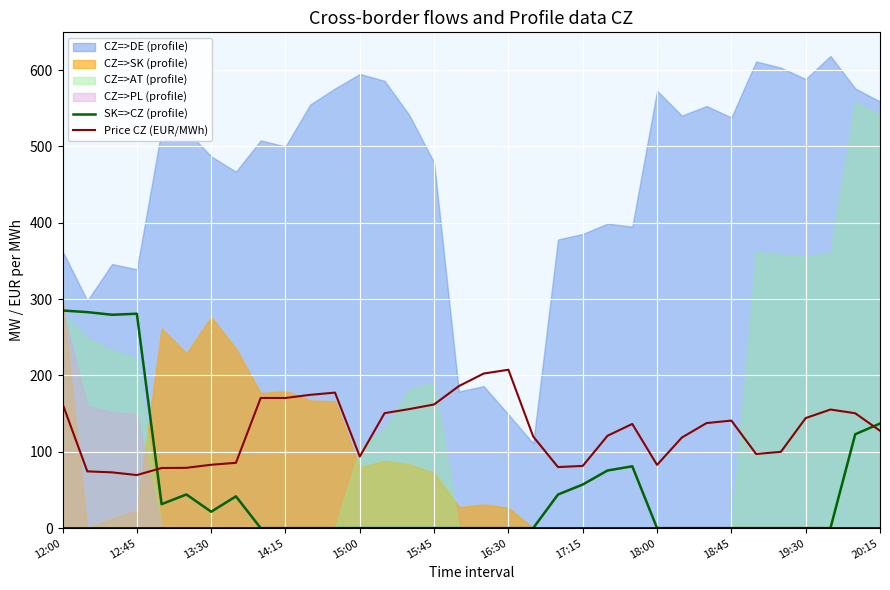

At which label is Price CZ (EUR/MWh) closest to 138?

26